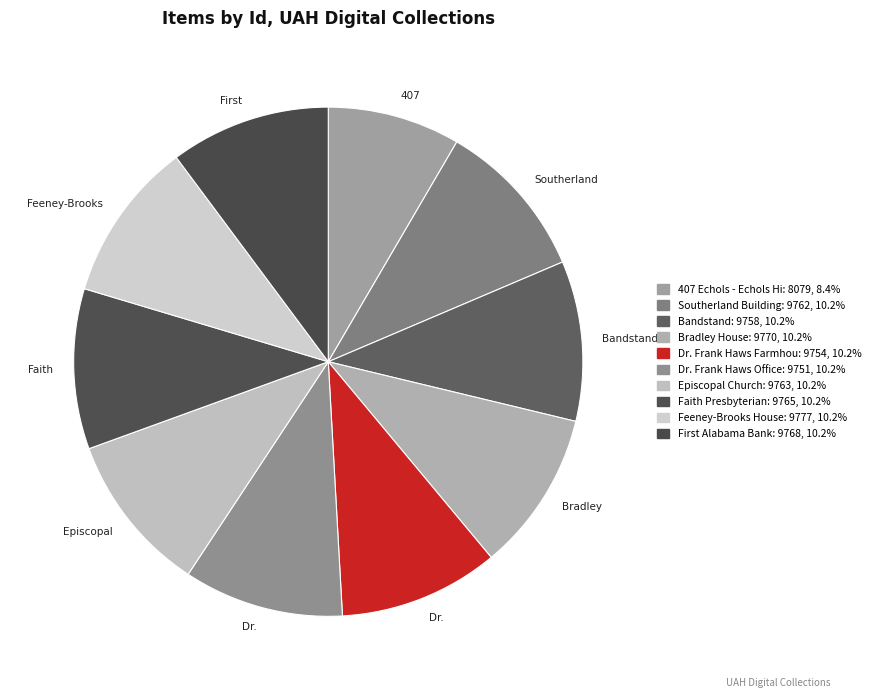

Rank the categories by value from lowest to highest.

407 Echols - Echols Hill, Dr. Frank Haws Office, Dr. Frank Haws Farmhouse, Bandstand, Southerland Building, Episcopal Church, Faith Presbyterian, First Alabama Bank, Bradley House, Feeney-Brooks House